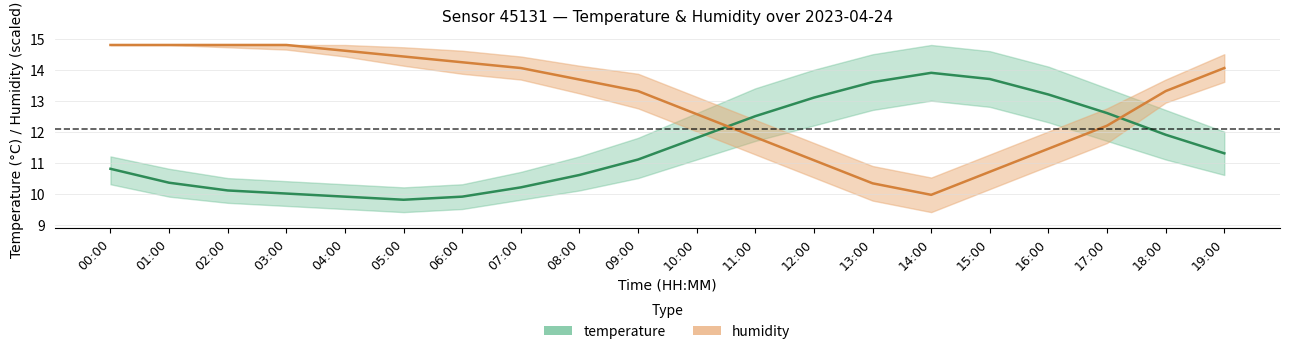

Where is temperature nearest to the value 11?

09:00